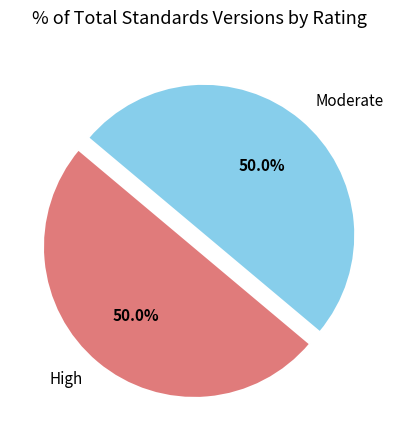

Approximately how many times larger is the value at High compared to Moderate?

1.0